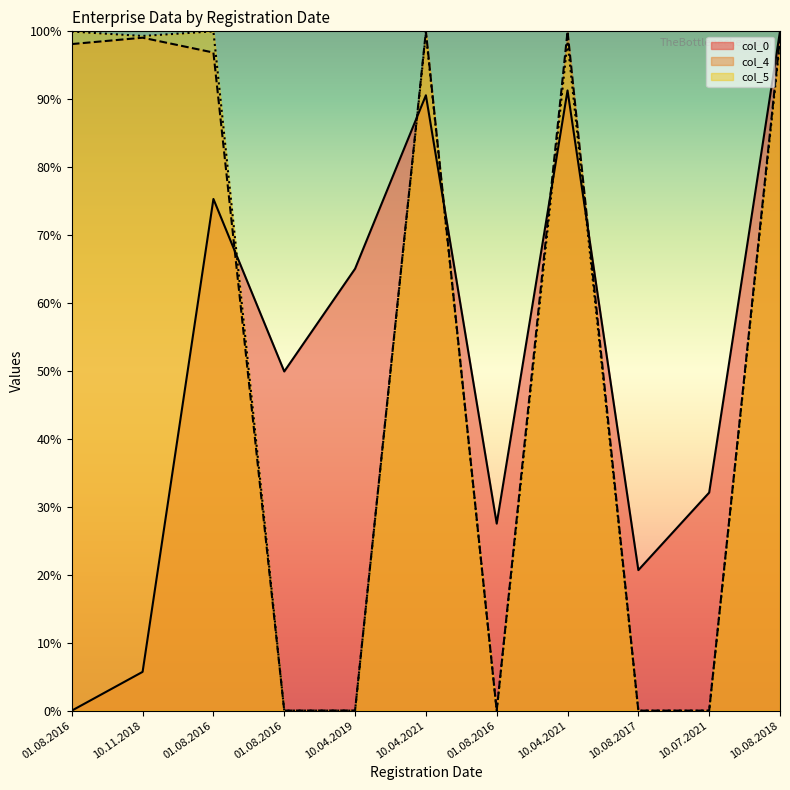

True or false: col_5 has more than 2 interior local peaks.

True